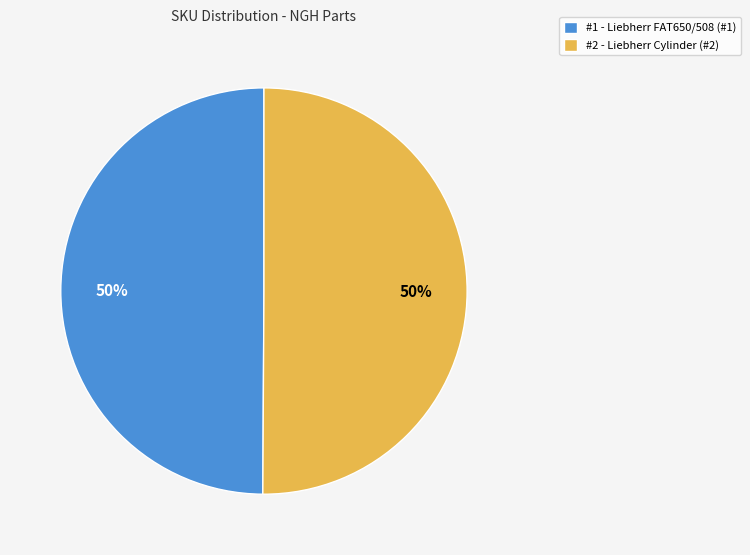

What is the ratio of the value at #1 - Liebherr FAT650/508 (#1) to the value at #2 - Liebherr Cylinder (#2)?

1.0